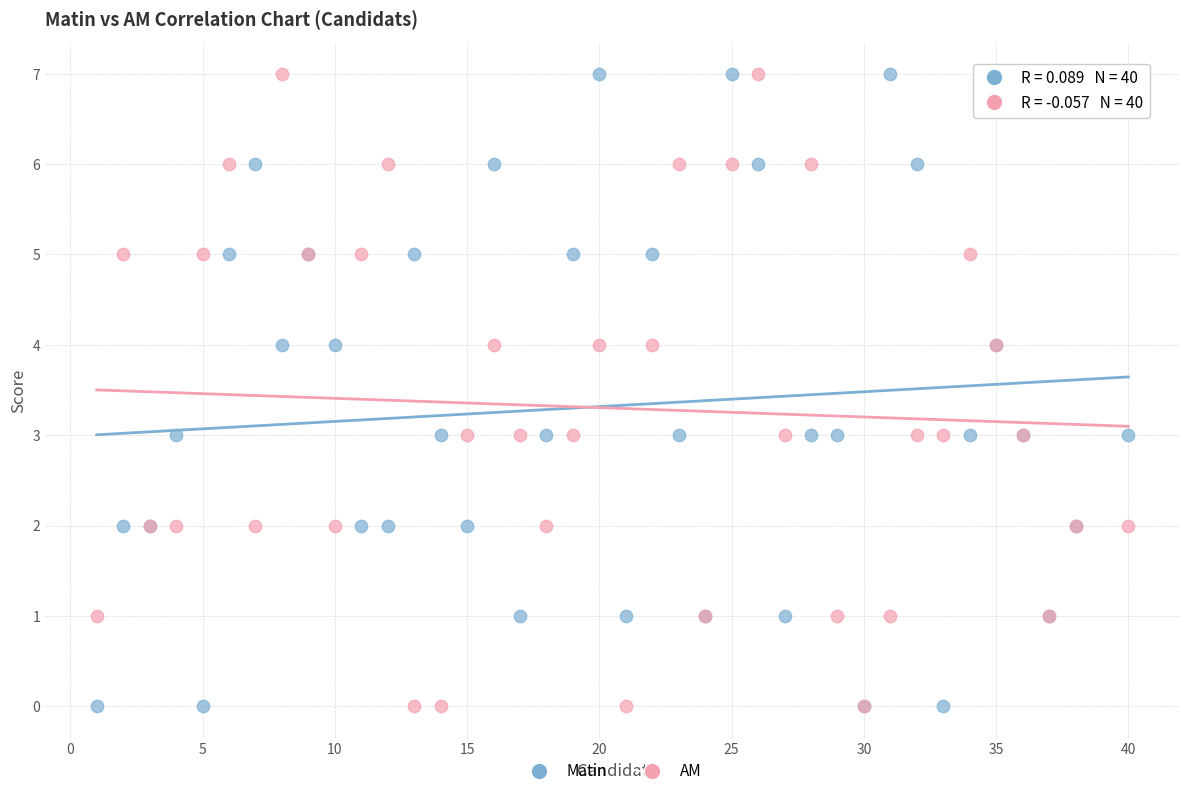

What is the X range (max minus min) for the scatter plot?

39